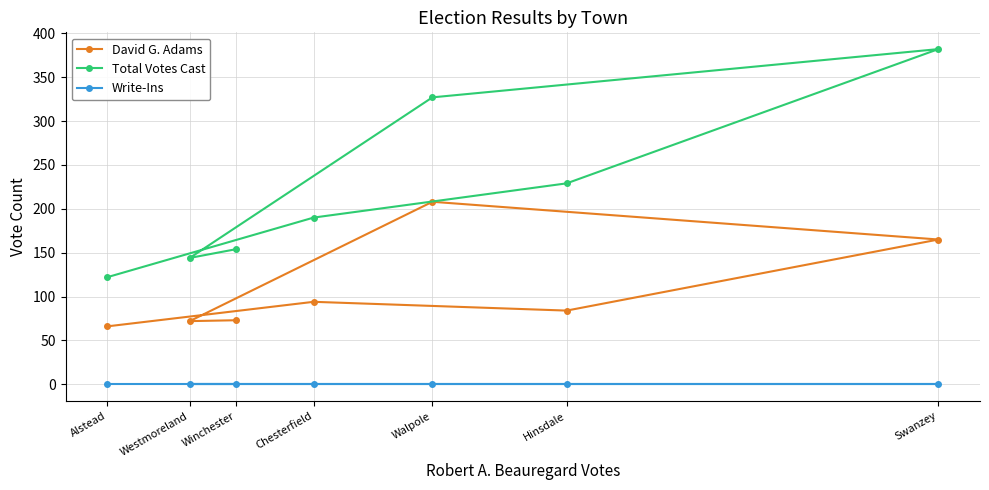

True or false: Total Votes Cast and Write-Ins cross at least once.

False